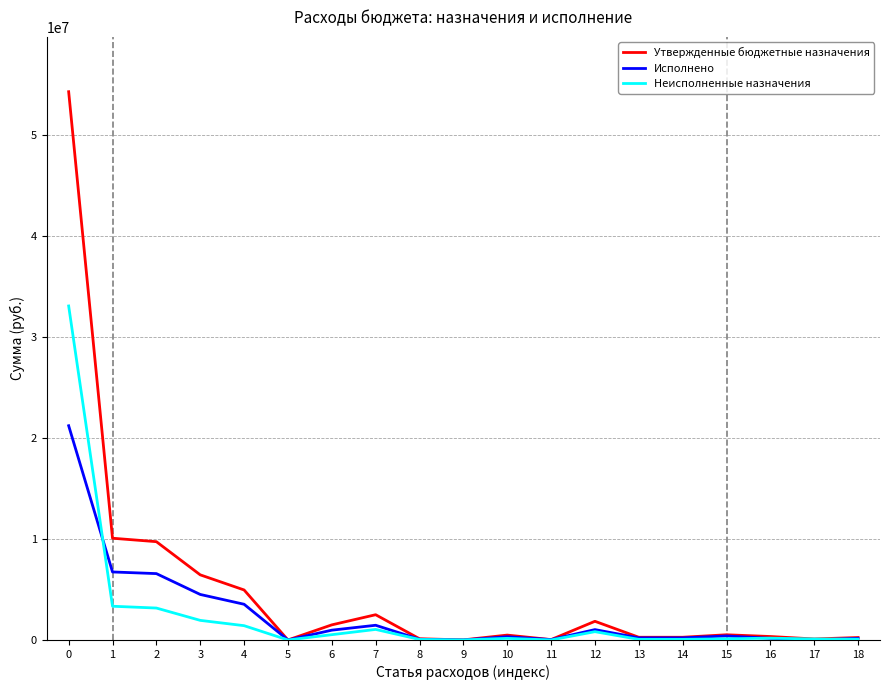

Where do Неисполненные назначения and Исполнено first cross each other?

0 and 1